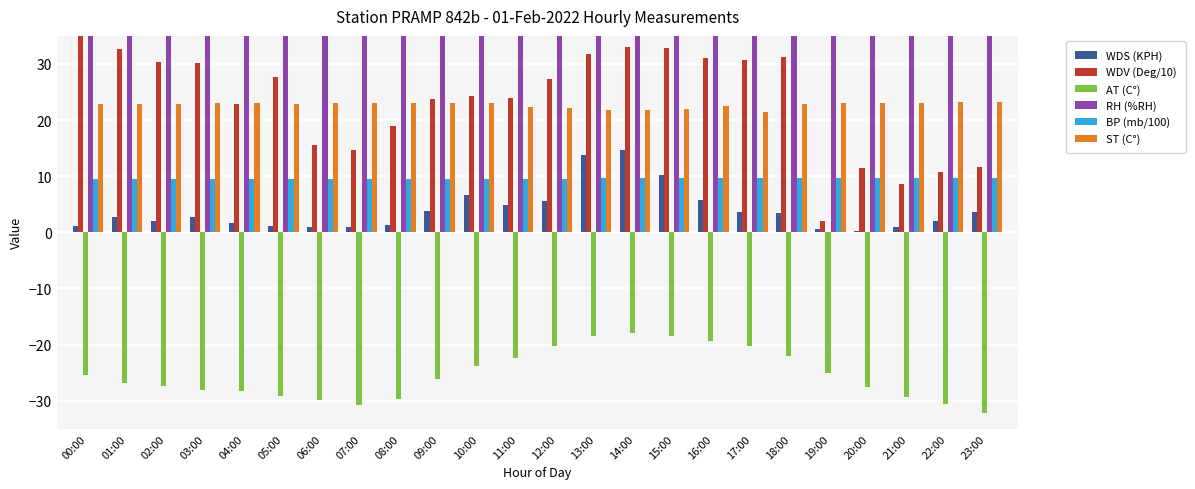

At which category is the sum across all series the highest?

00:00